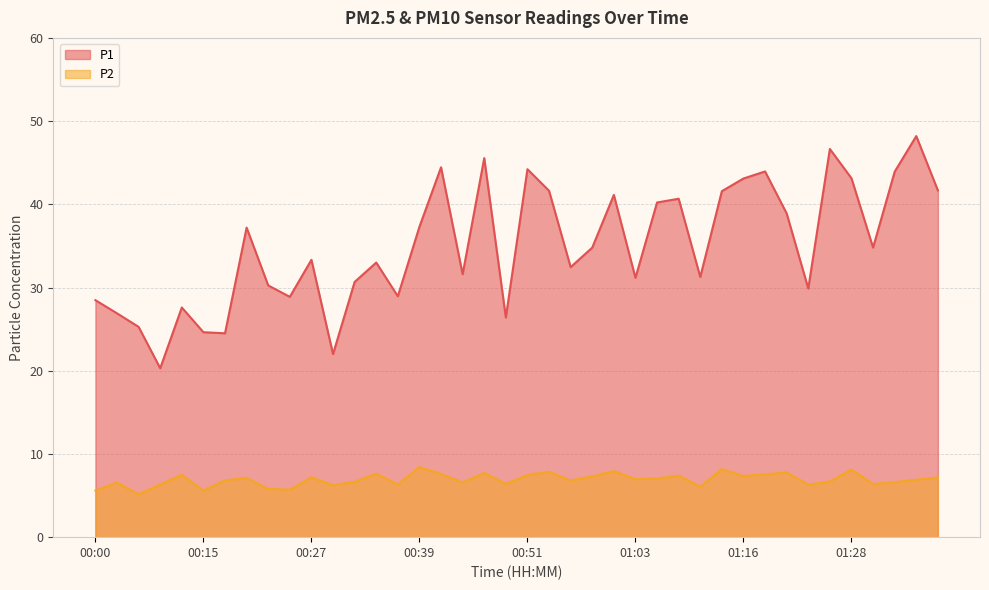

At which category is the sum across all series the highest?

01:35